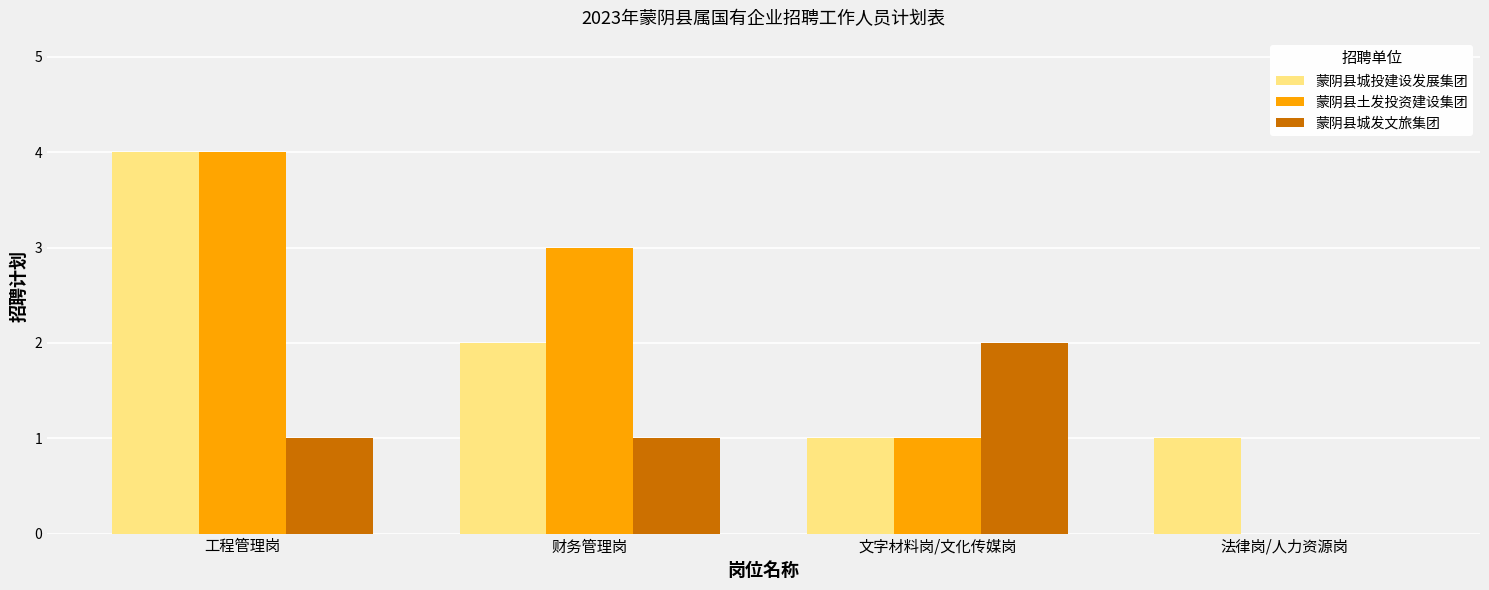

What is the sum of the 蒙阴县城发文旅集团 values at 文字材料岗/文化传媒岗 and 财务管理岗?

3